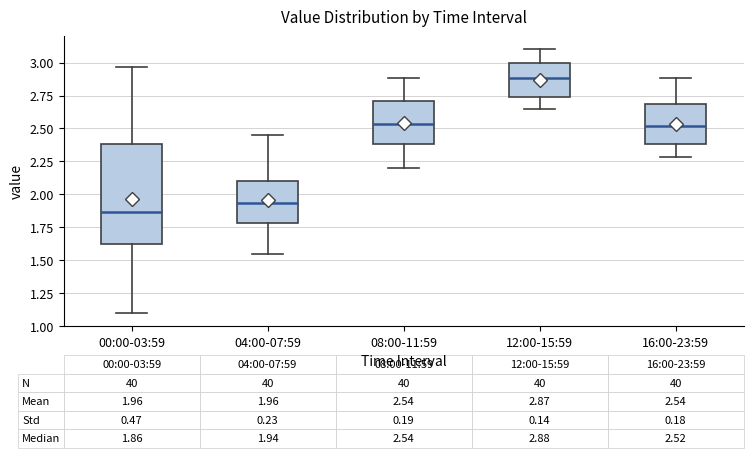

Comparing the boxes themselves (not the whiskers), which one is the tallest?

00:00-03:59